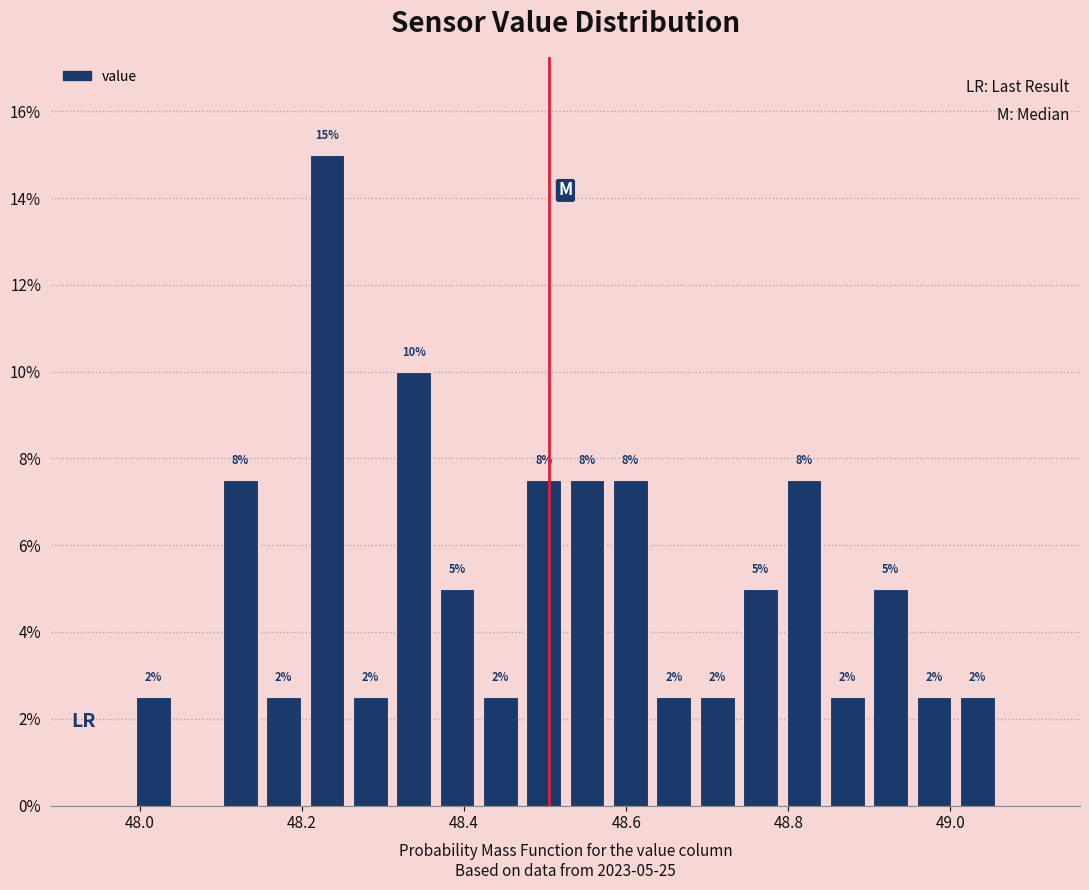

Read against the x-axis, roughly where is the centre of the tallest bar?

48.24